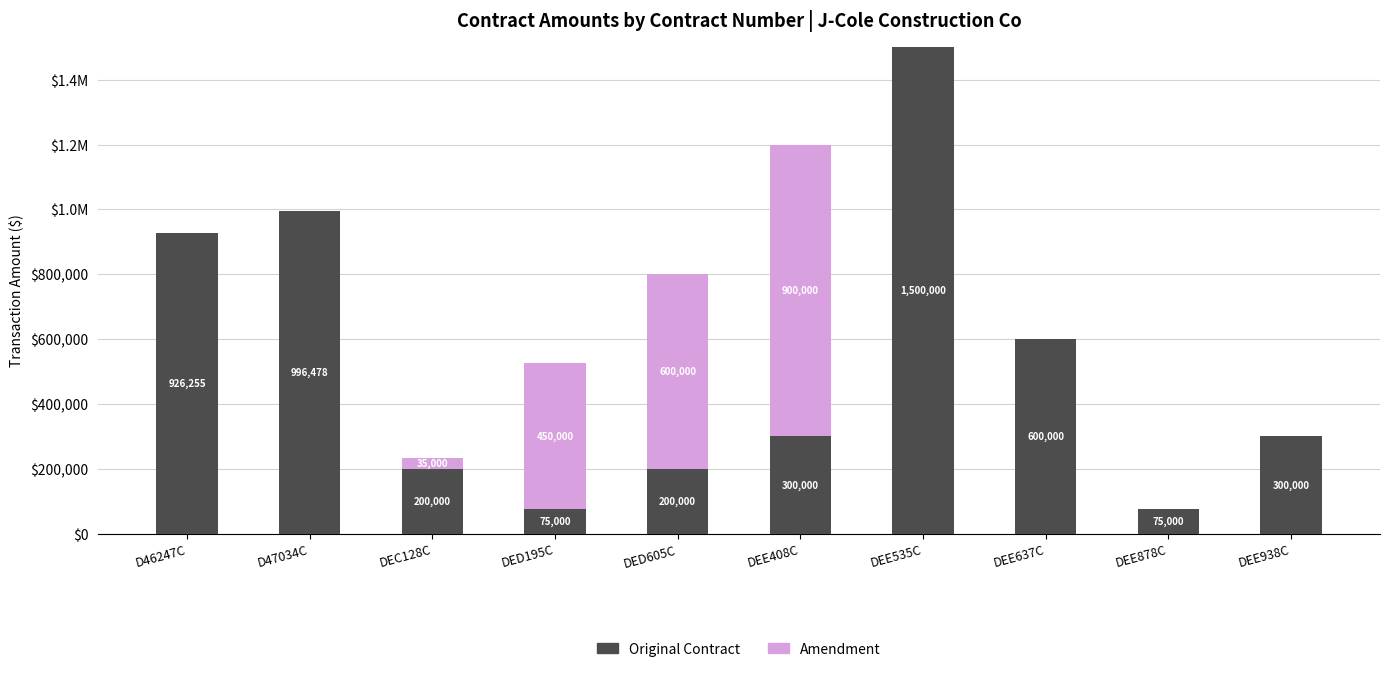

Which has a higher value, DEE408C or DEE535C?

DEE535C